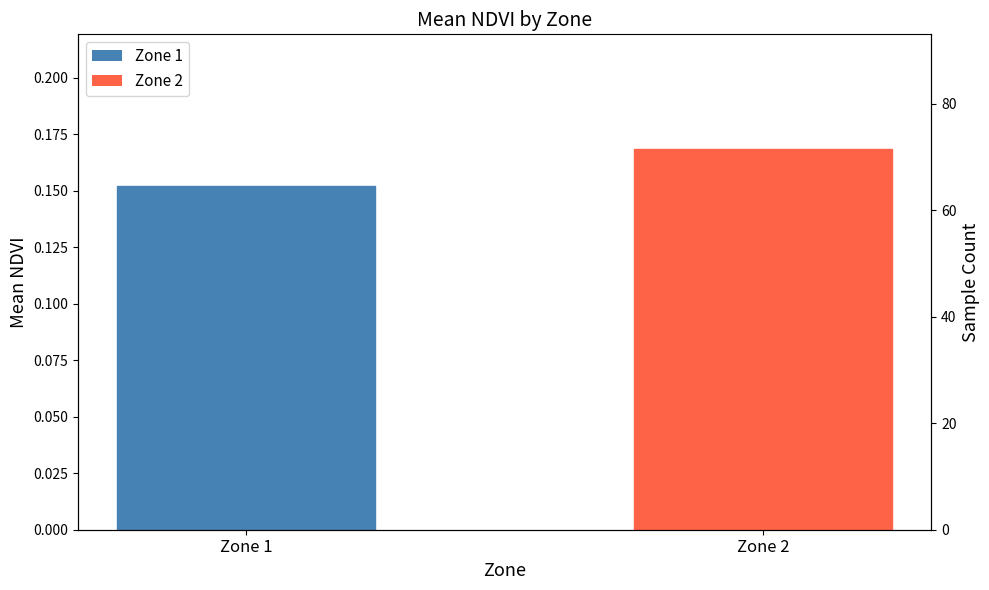

The value of Count at Zone 2 is 31.0. True or false?

True